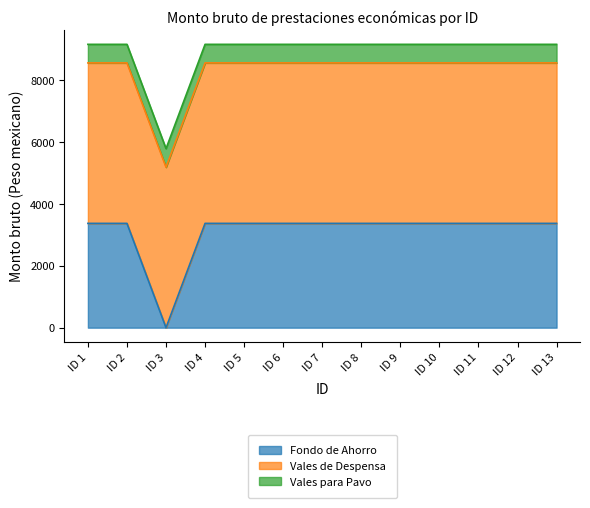

What is the sum of all Vales para Pavo values?

7800.0